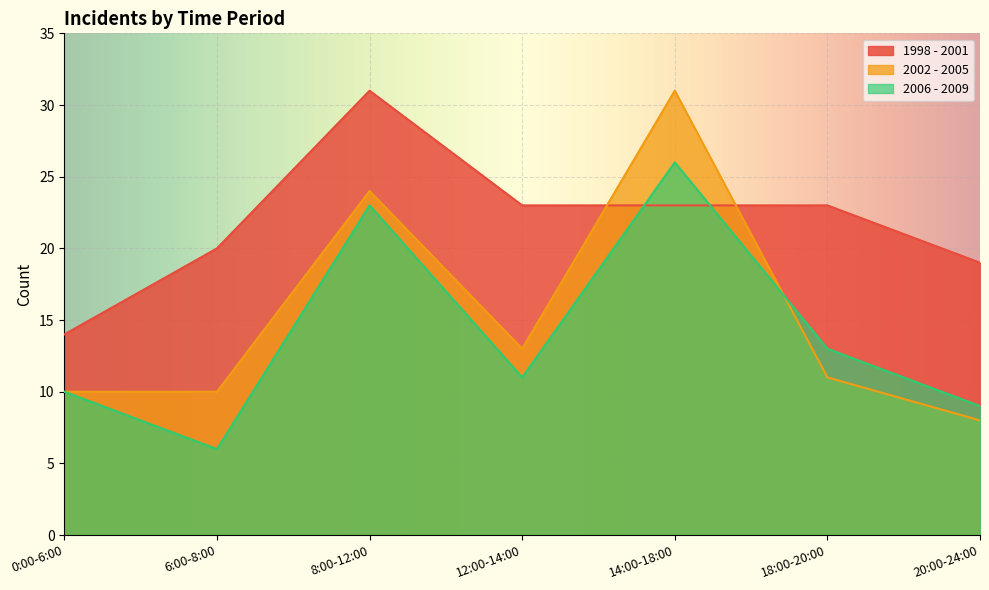

What is the sum of the 2002 - 2005 values at 8:00-12:00 and 0:00-6:00?

34